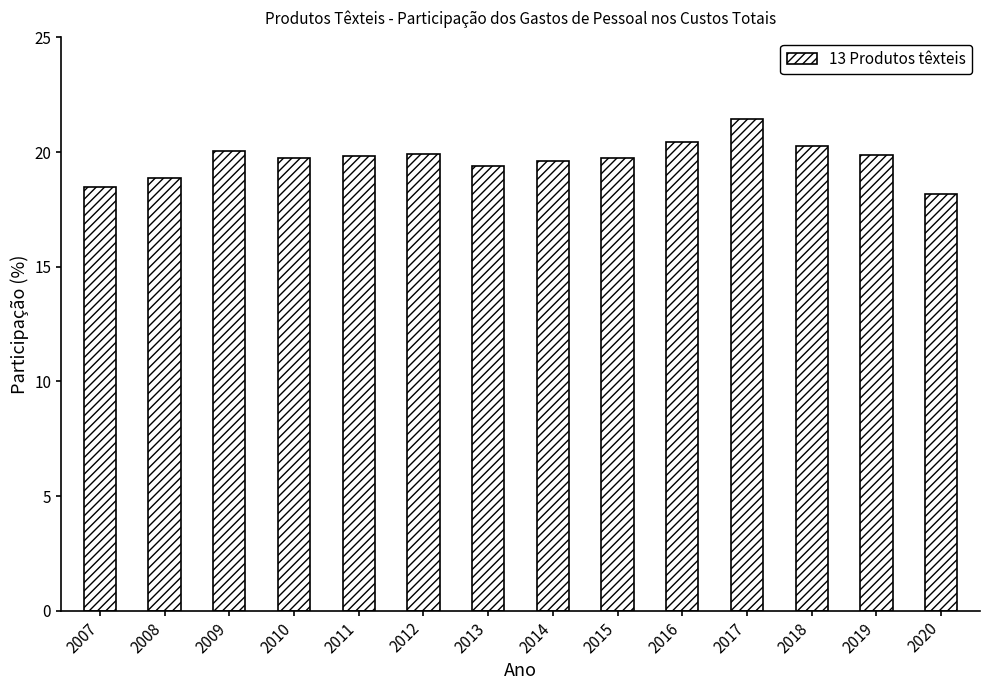

Which label corresponds to the largest value in the chart?

2017